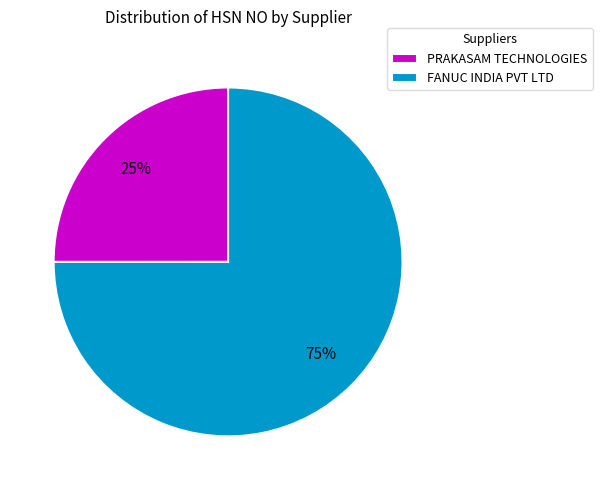

What is the largest slice in the pie chart?

FANUC INDIA PVT LTD